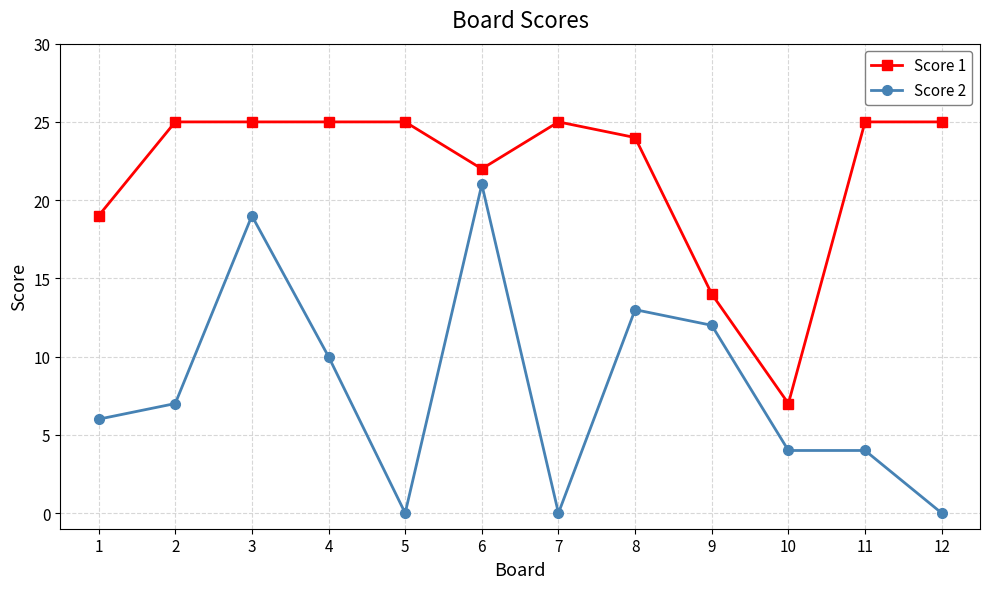

Reading left to right, extract all data points from this chart.

Score 1: 19	25	25	25	25	22	25	24	14	7	25	25
Score 2: 6	7	19	10	0	21	0	13	12	4	4	0